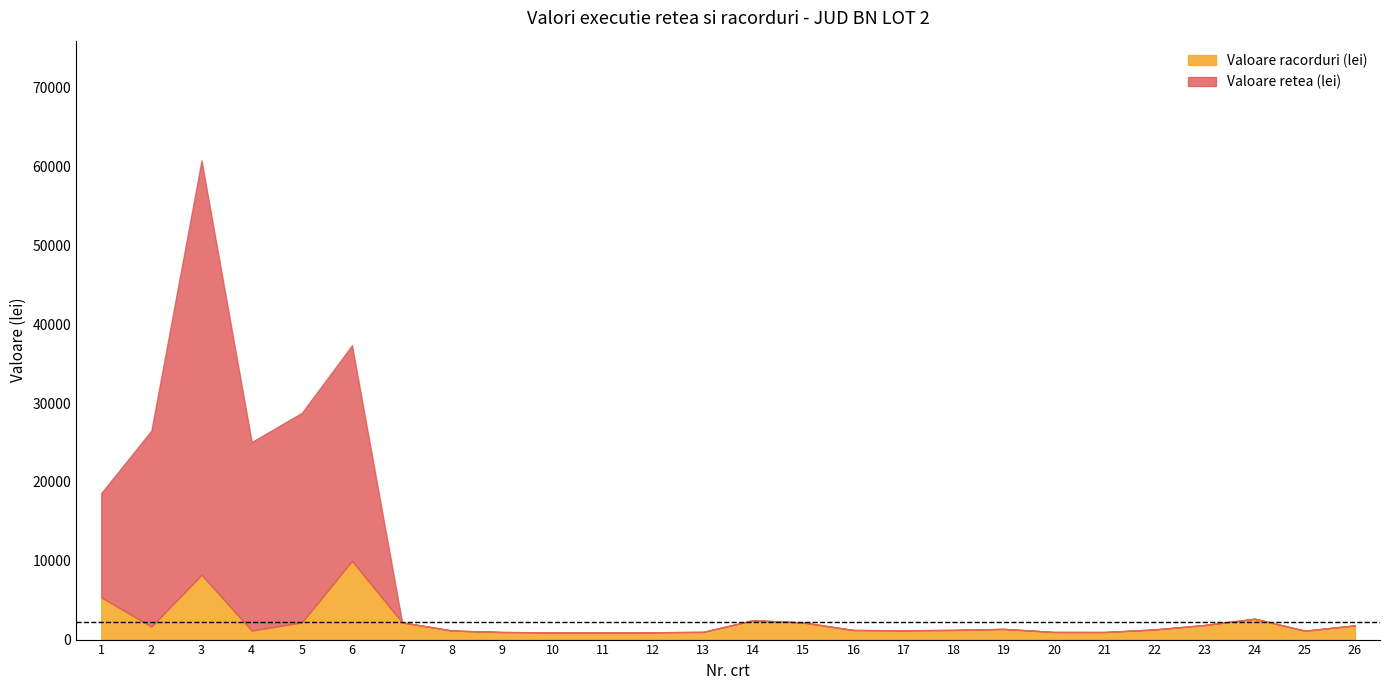

Which series changed the most between 11 and 14?

Valoare racorduri (lei)